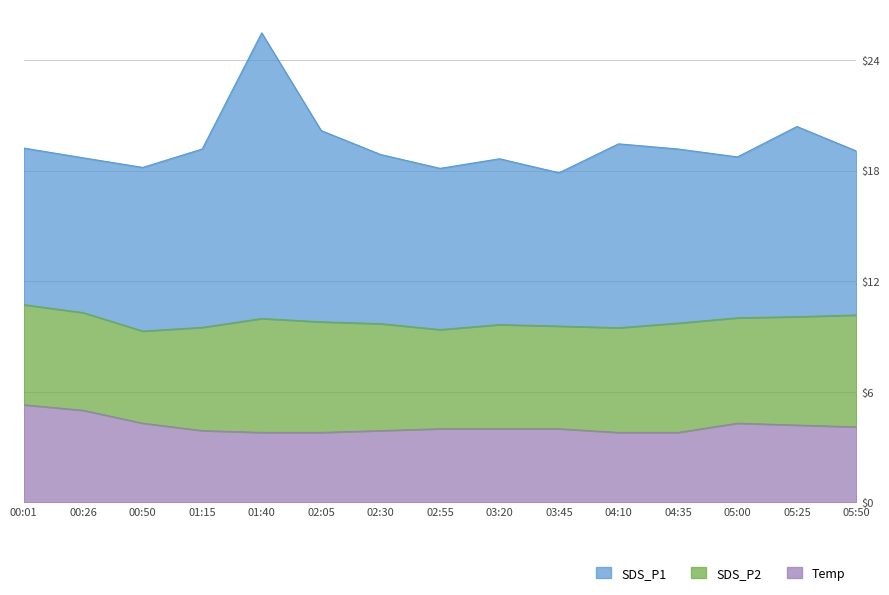

At which category does SDS_P2 reach its first local peak?

01:40